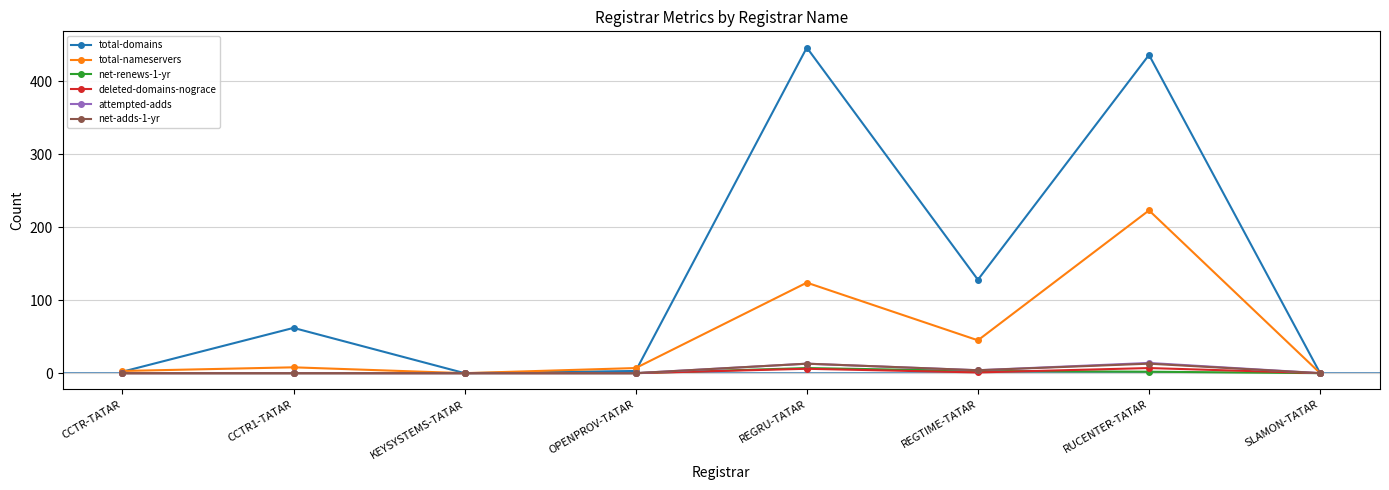

What is the label of the 5th point from the left?

REGRU-TATAR